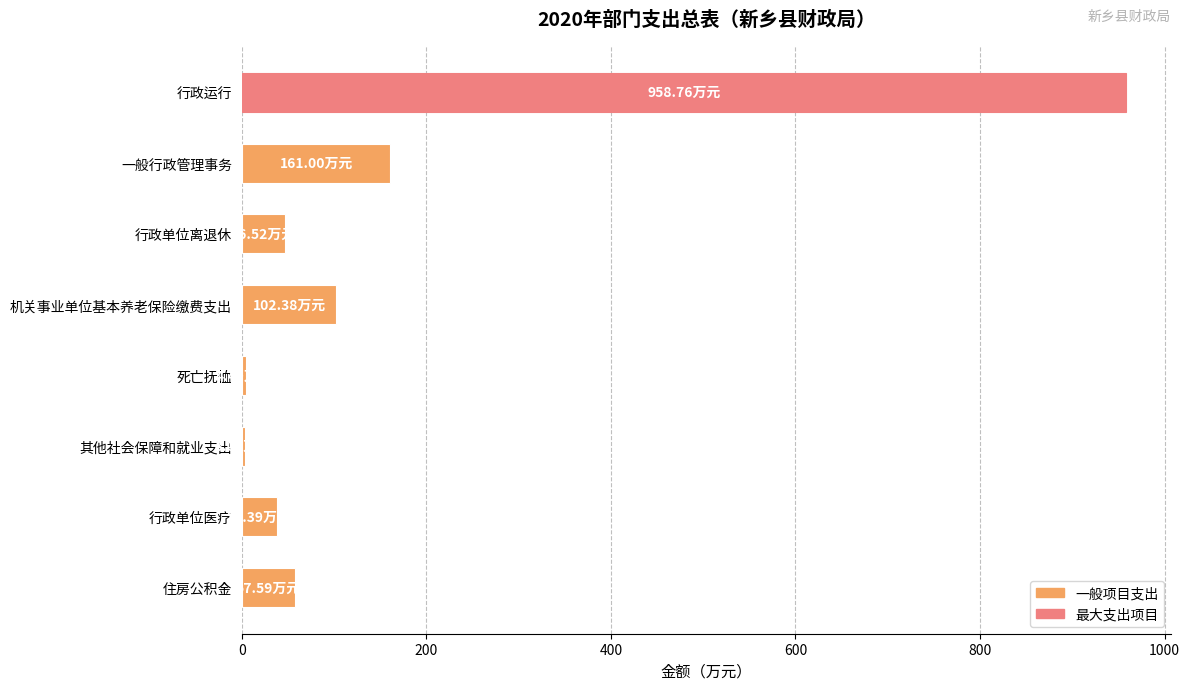

What is the greatest value displayed?

958.8